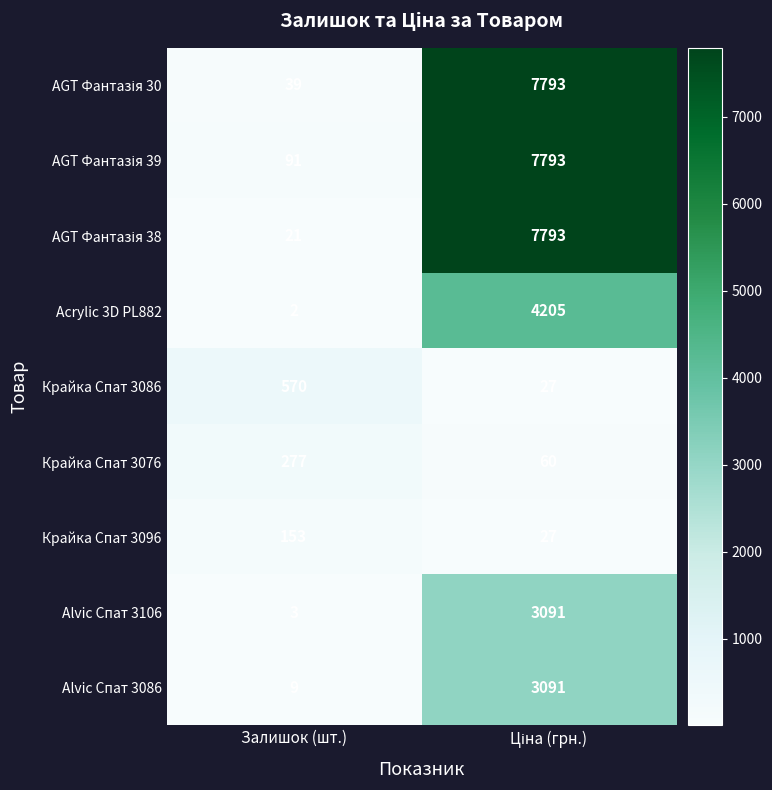

What is the difference between the highest and lowest values at Залишок (шт.)?

568